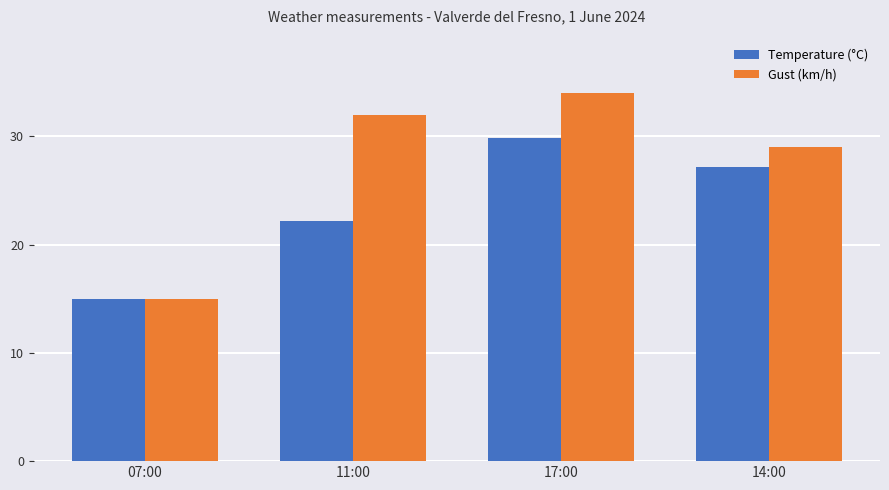

Reading left to right, what are all the values shown in this chart?

Temperature (°C): 07:00=15.0	11:00=22.2	17:00=29.8	14:00=27.2
Gust (km/h): 07:00=15.0	11:00=32.0	17:00=34.0	14:00=29.0